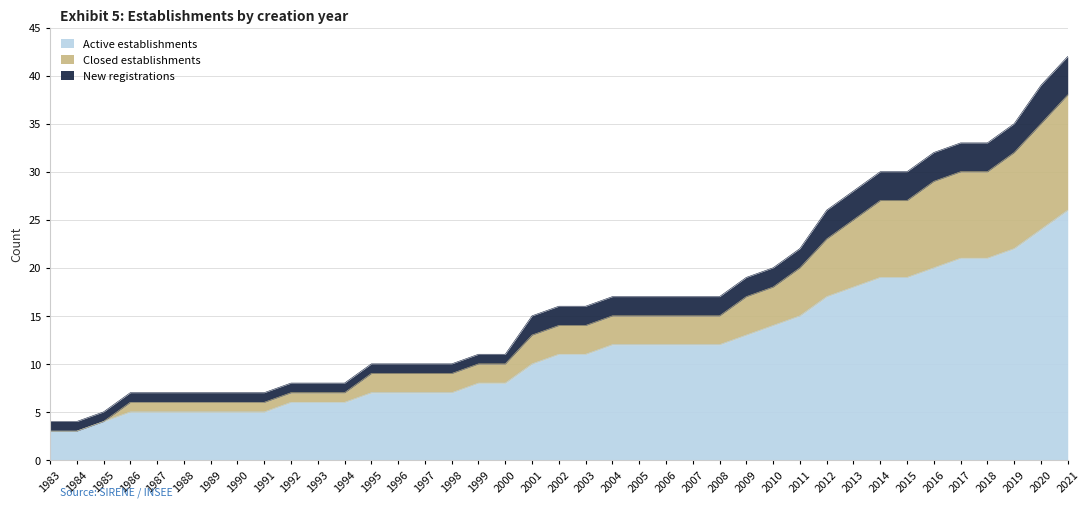

What is the minimum value for Active establishments?

3